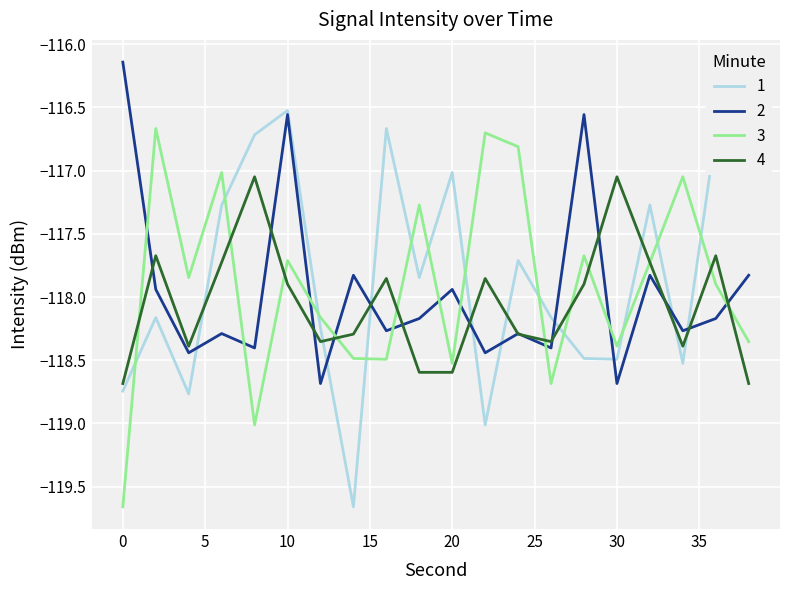

True or false: 4 and 1 cross at least once.

True